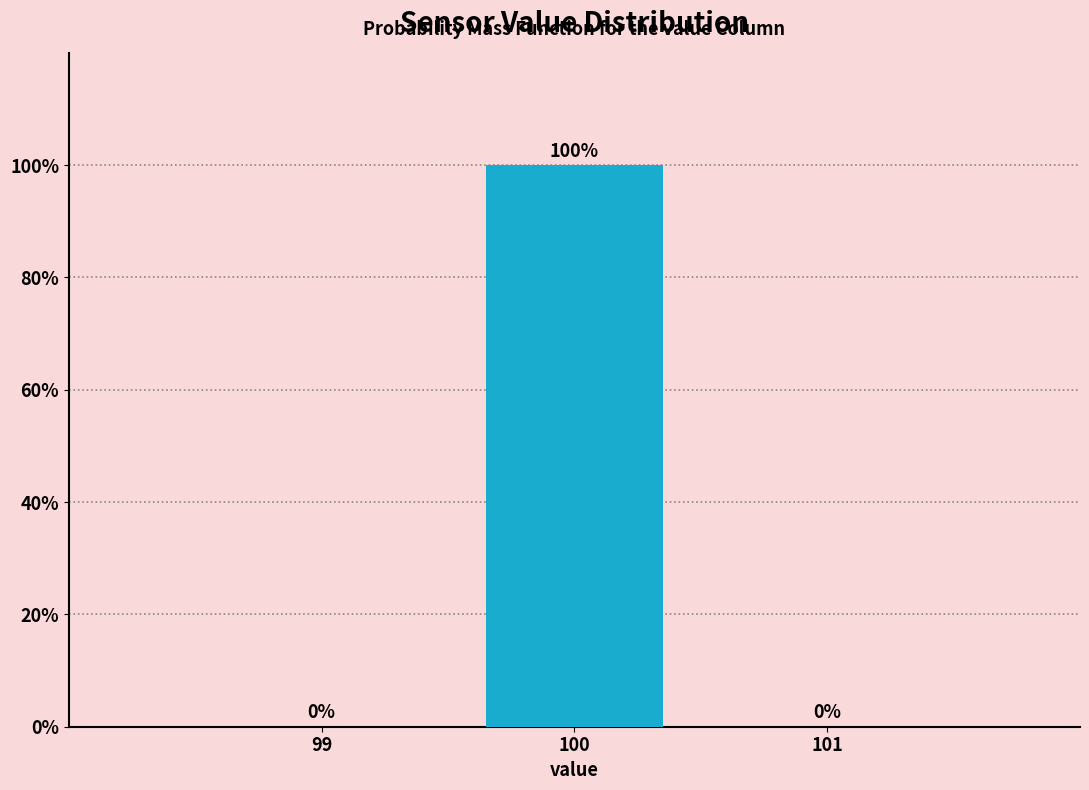

Which range on the x-axis has the tallest bar?

99.5 to 100.5